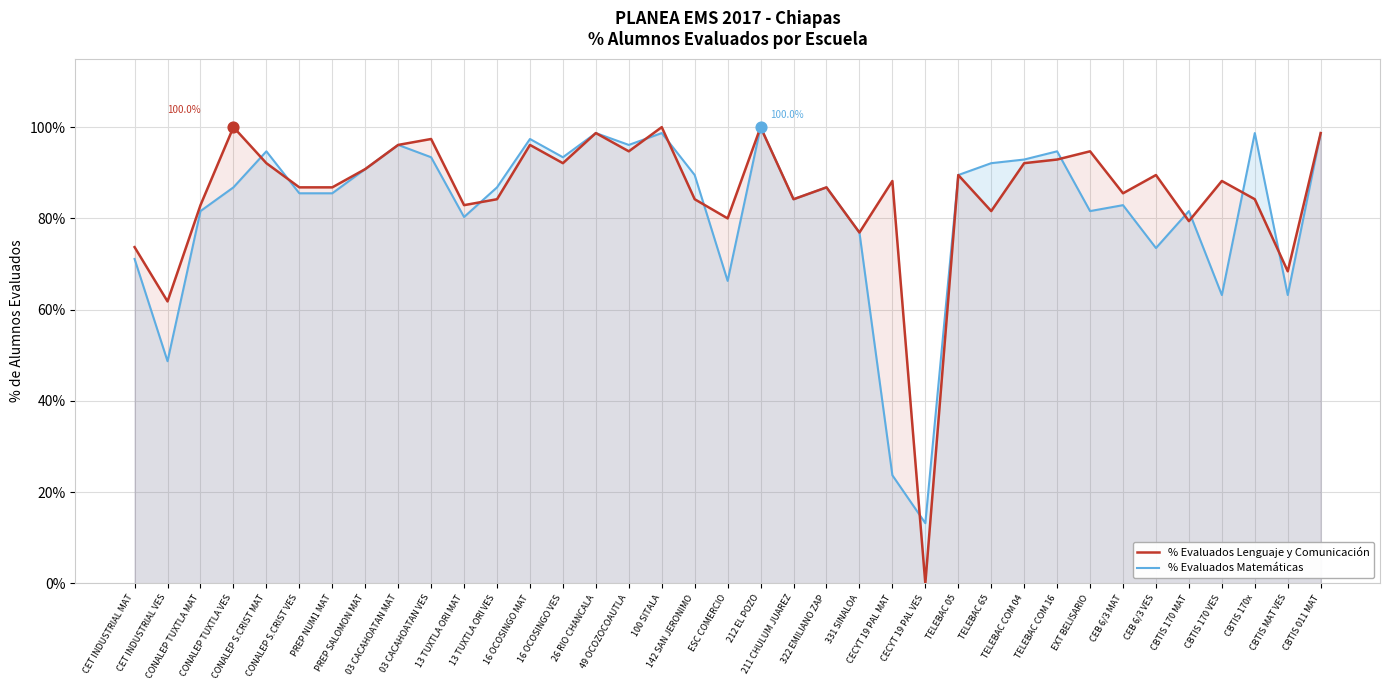

At which category is the sum across all series the highest?

212 EL POZO